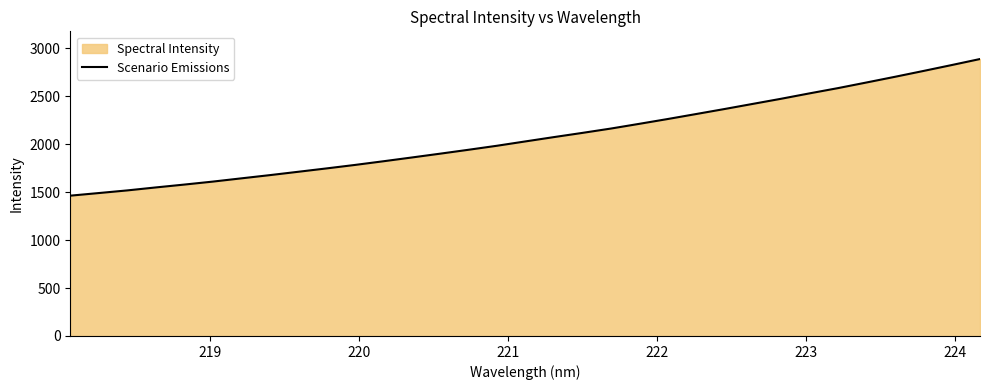

What is the difference between the maximum and minimum values?

1425.4